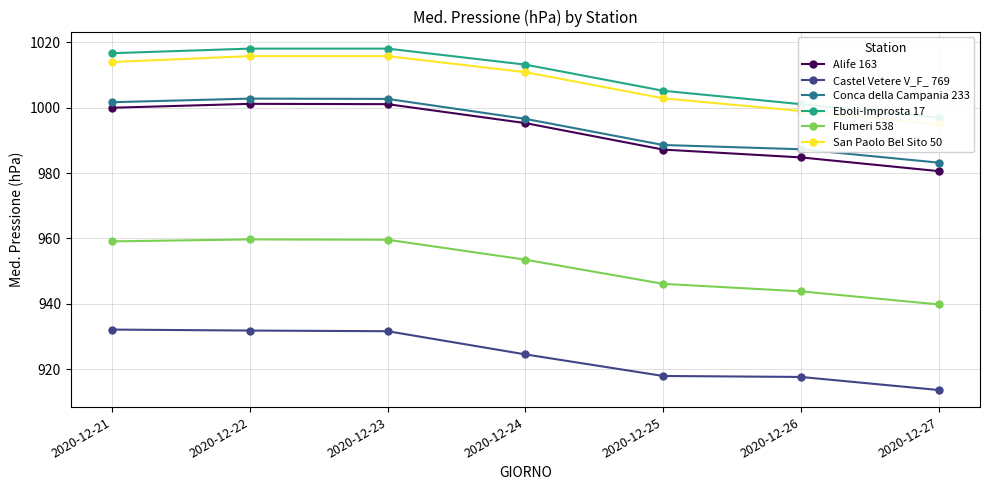

How many lines are shown in the chart?

6